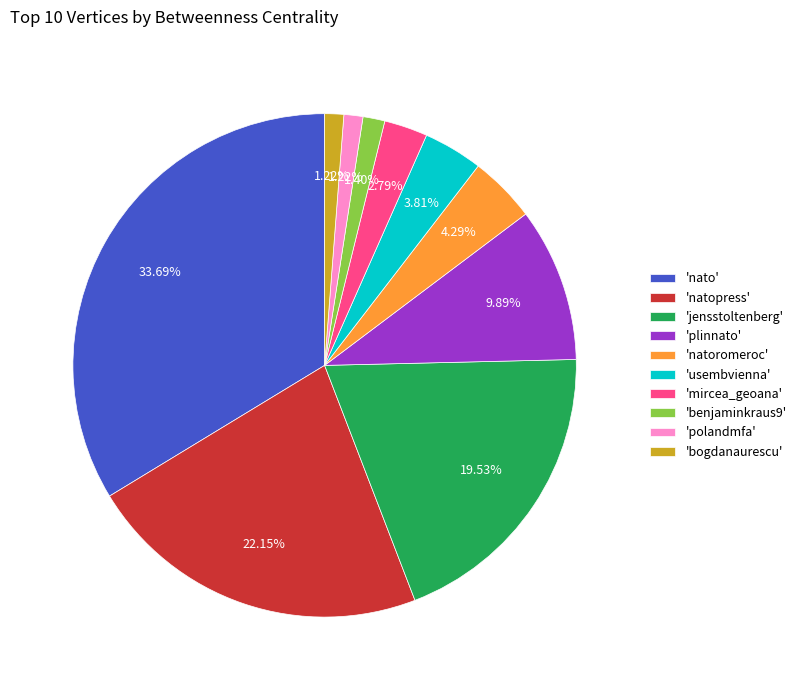

Combined, do 'nato' and 'jensstoltenberg' account for over 50%?

Yes